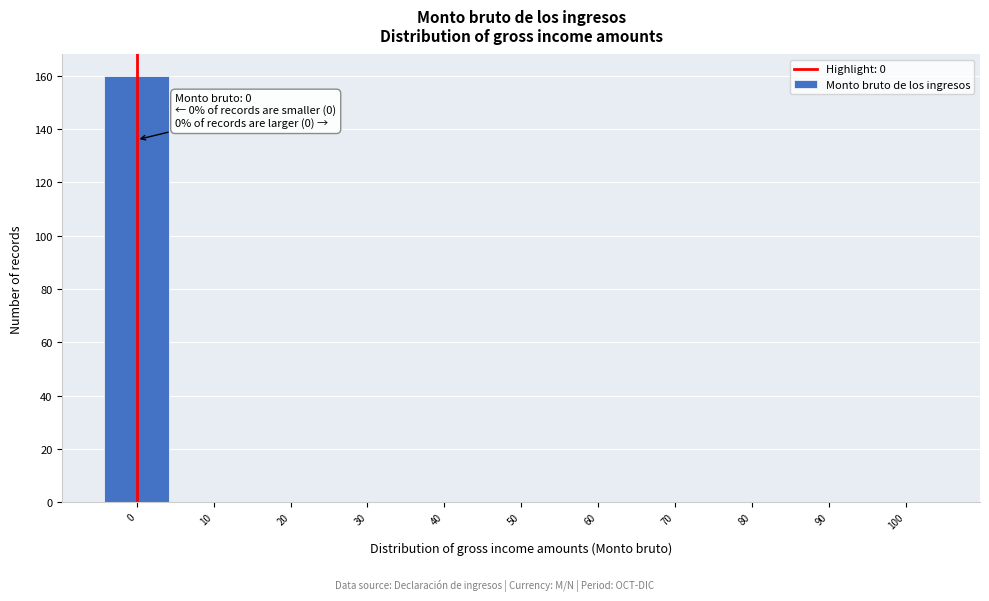

Over which range of the x-axis is the bar tallest?

-5 to 5